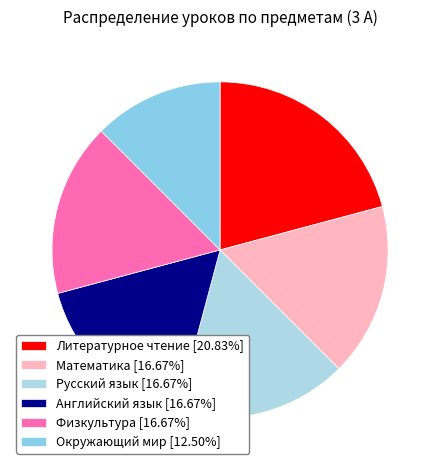

Approximately how many times larger is the value at Математика compared to Литературное чтение?

0.8